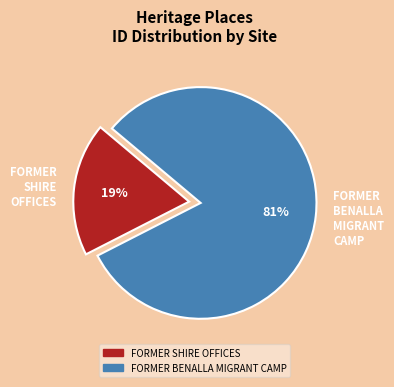

What is the largest slice in the pie chart?

FORMER BENALLA MIGRANT CAMP